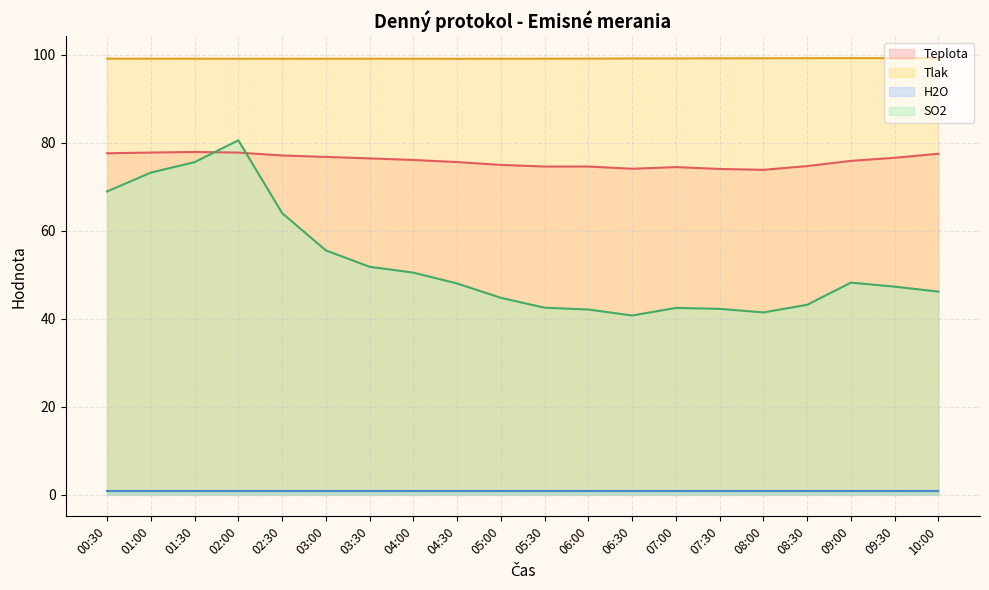

Which series changed the most between 03:30 and 07:00?

SO2